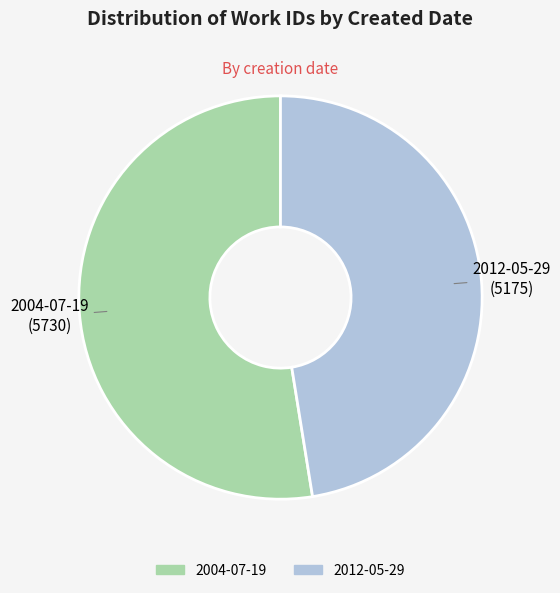

Do 2004-07-19 and 2012-05-29 together represent more than half of the pie?

Yes